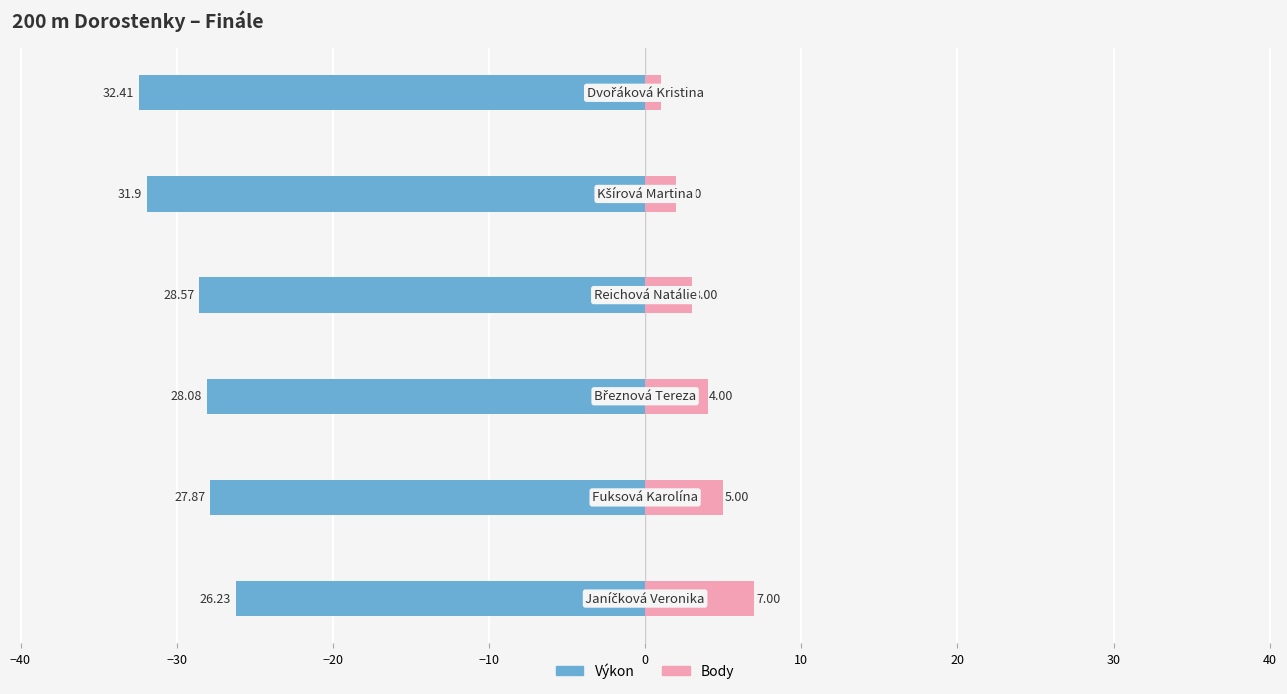

Which series has the largest total across all categories?

Body